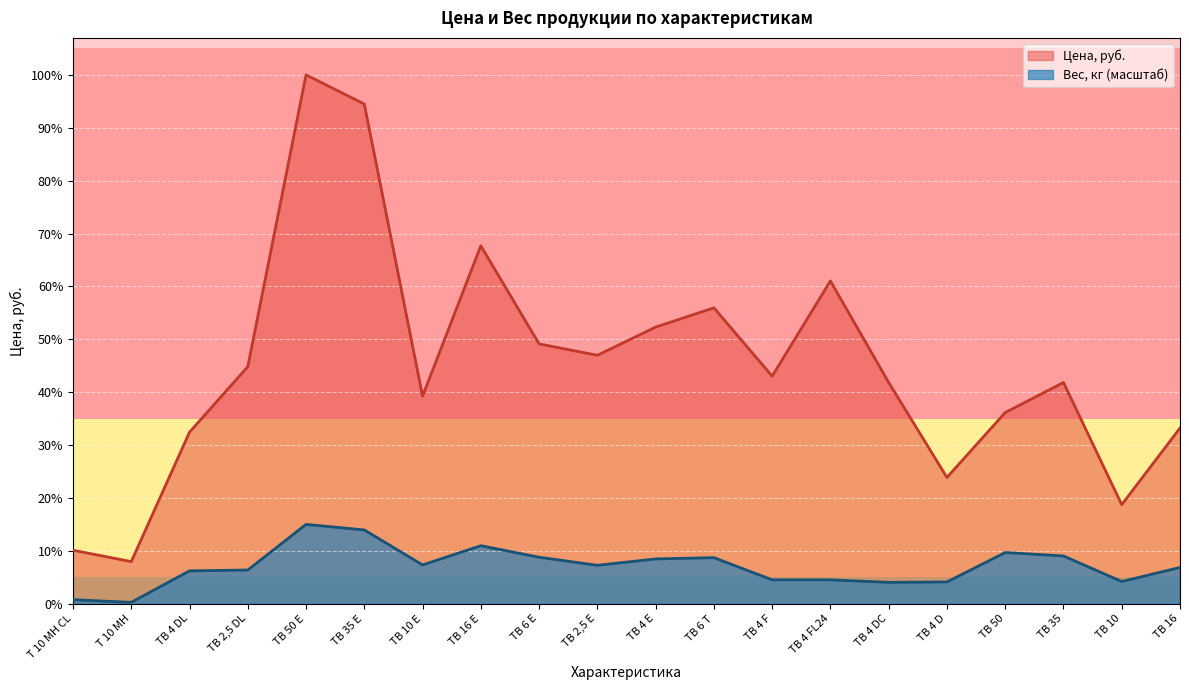

The Вес, кг series shows 6560.0 at TB 10 E. True or false?

True